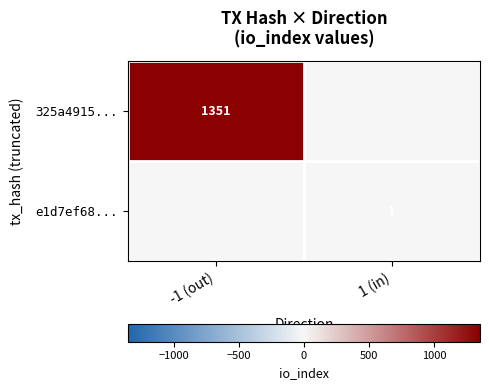

What is the spread (max minus min) of values at 1 (in)?

1